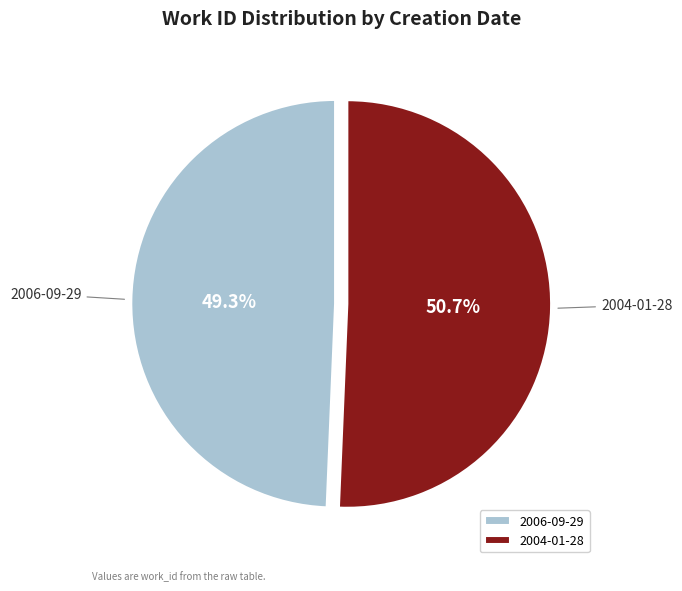

How many slices are in this pie chart?

2